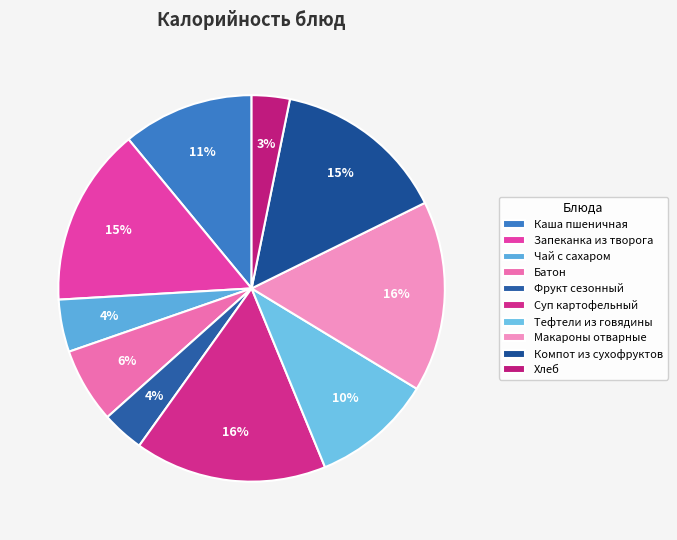

How many slices are in this pie chart?

10